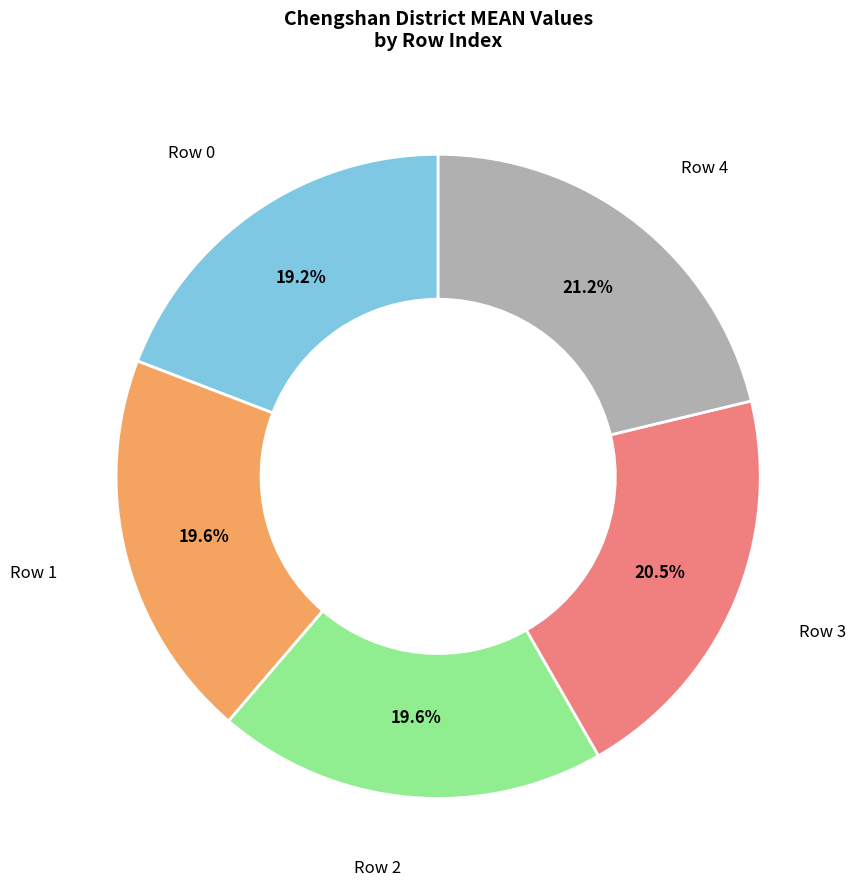

Is there any slice that represents more than half of the pie?

No